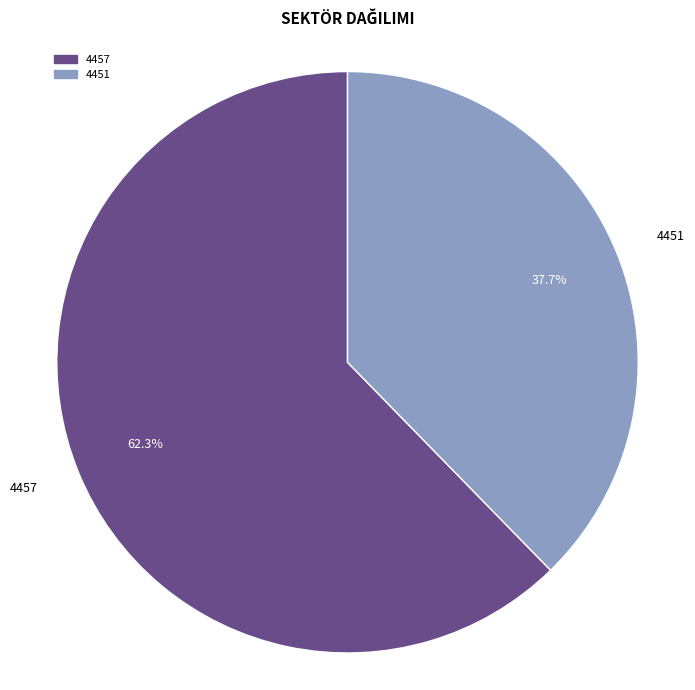

To the nearest percent, what is the difference between the largest and smallest slice percentages?

25%